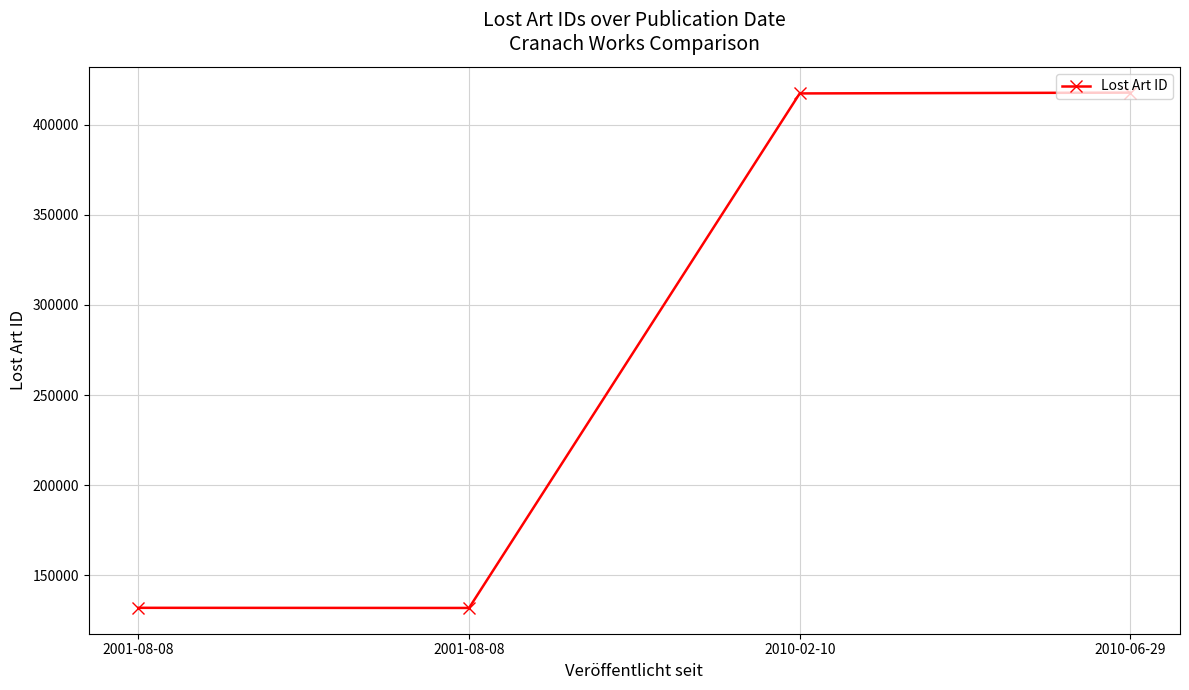

What is the ratio of the value at 2001-08-08 to the value at 2010-06-29?

0.3